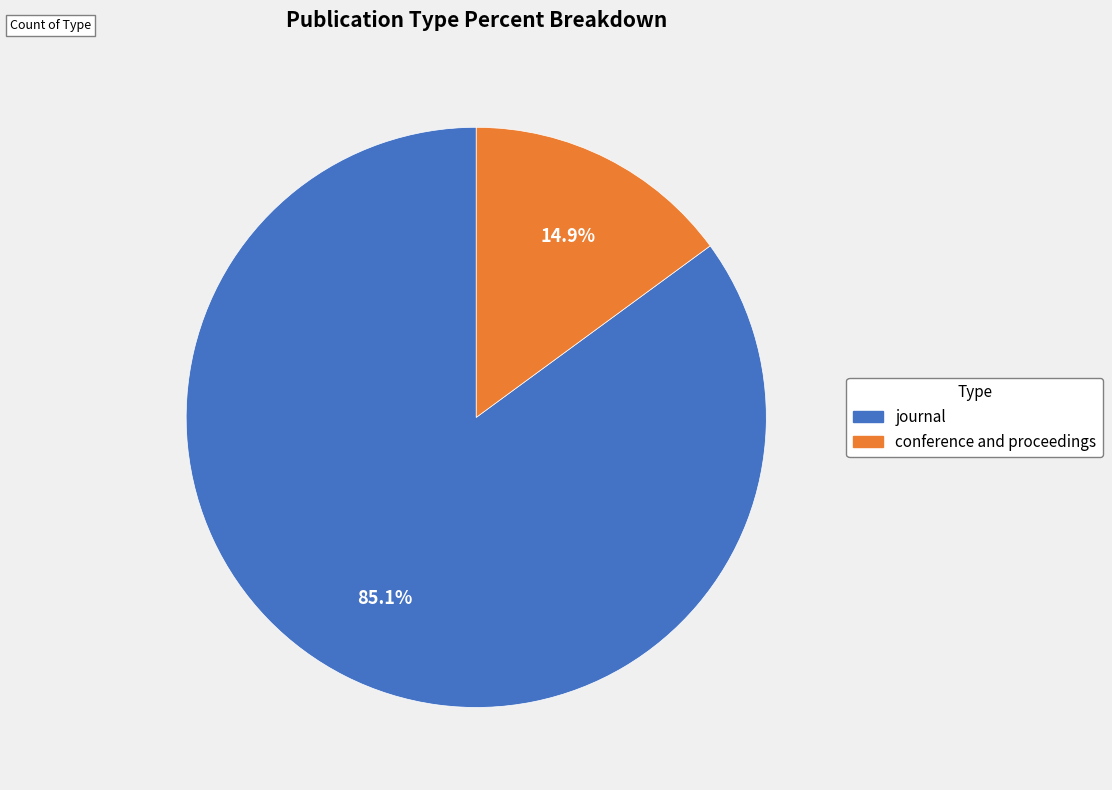

To the nearest percent, what portion does journal represent?

85%